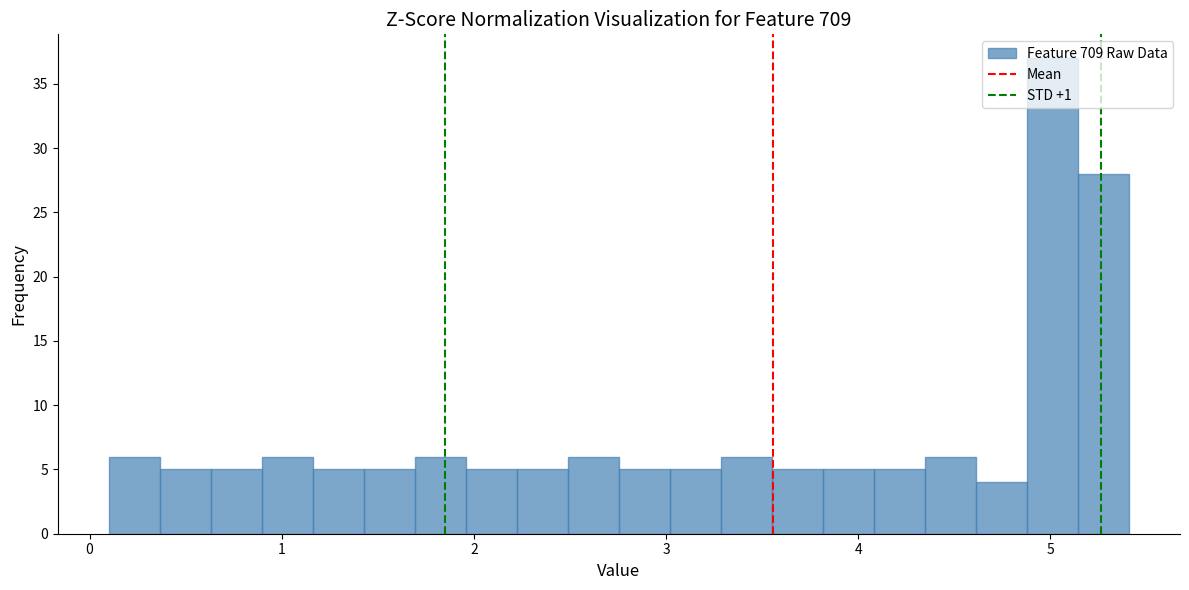

Read against the x-axis, roughly where is the centre of the tallest bar?

5.0